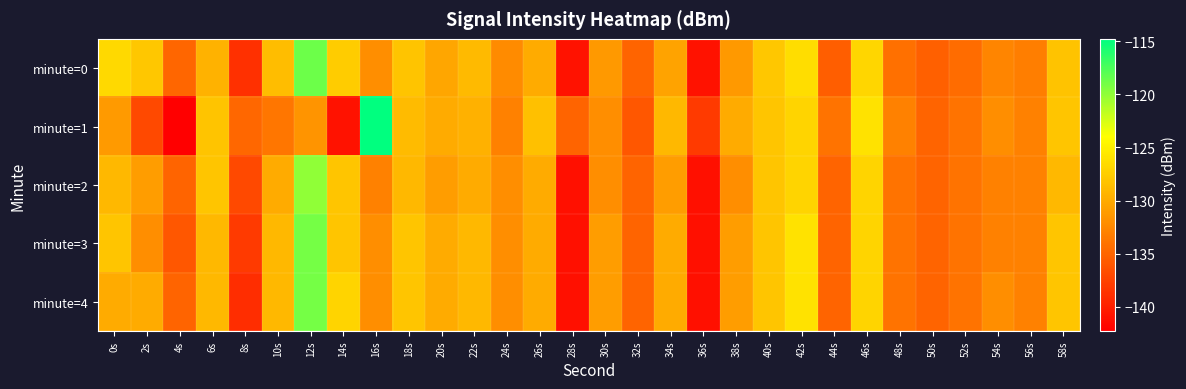

Reading left to right, transcribe all the data shown in this chart.

minute=0: 0s=-126.7	2s=-128.0	4s=-134.9	6s=-129.4	8s=-138.7	10s=-128.7	12s=-118.7	14s=-127.6	16s=-132.0	18s=-128.1	20s=-130.3	22s=-128.9	24s=-132.2	26s=-129.9	28s=-140.9	30s=-131.2	32s=-135.1	34s=-130.5	36s=-140.9	38s=-131.2	40s=-127.9	42s=-126.3	44s=-135.4	46s=-126.9	48s=-134.1	50s=-135.4	52s=-134.5	54s=-132.6	56s=-133.2	58s=-128.2
minute=1: 0s=-131.1	2s=-137.0	4s=-142.3	6s=-128.1	8s=-134.8	10s=-133.8	12s=-131.6	14s=-141.0	16s=-114.8	18s=-128.8	20s=-130.0	22s=-129.5	24s=-133.0	26s=-128.5	28s=-135.0	30s=-132.0	32s=-136.0	34s=-129.0	36s=-138.0	38s=-130.0	40s=-128.0	42s=-127.0	44s=-134.0	46s=-126.0	48s=-133.0	50s=-135.0	52s=-134.0	54s=-132.0	56s=-133.0	58s=-128.0
minute=2: 0s=-129.0	2s=-131.0	4s=-135.0	6s=-128.0	8s=-137.0	10s=-130.0	12s=-120.0	14s=-128.0	16s=-133.0	18s=-129.0	20s=-131.0	22s=-130.0	24s=-132.0	26s=-130.0	28s=-141.0	30s=-132.0	32s=-135.0	34s=-131.0	36s=-141.0	38s=-132.0	40s=-128.0	42s=-127.0	44s=-135.0	46s=-127.0	48s=-134.0	50s=-135.0	52s=-134.0	54s=-133.0	56s=-133.0	58s=-129.0
minute=3: 0s=-128.0	2s=-132.0	4s=-136.0	6s=-129.0	8s=-138.0	10s=-129.0	12s=-119.0	14s=-128.0	16s=-132.0	18s=-128.0	20s=-130.0	22s=-129.0	24s=-132.0	26s=-130.0	28s=-141.0	30s=-131.0	32s=-135.0	34s=-130.0	36s=-141.0	38s=-131.0	40s=-128.0	42s=-126.0	44s=-135.0	46s=-127.0	48s=-134.0	50s=-135.0	52s=-134.0	54s=-133.0	56s=-133.0	58s=-128.0
minute=4: 0s=-130.0	2s=-130.0	4s=-135.0	6s=-129.0	8s=-139.0	10s=-129.0	12s=-119.0	14s=-127.0	16s=-132.0	18s=-128.0	20s=-130.0	22s=-129.0	24s=-132.0	26s=-130.0	28s=-141.0	30s=-131.0	32s=-135.0	34s=-130.0	36s=-141.0	38s=-131.0	40s=-128.0	42s=-126.0	44s=-135.0	46s=-127.0	48s=-134.0	50s=-135.0	52s=-134.0	54s=-132.0	56s=-133.0	58s=-128.0